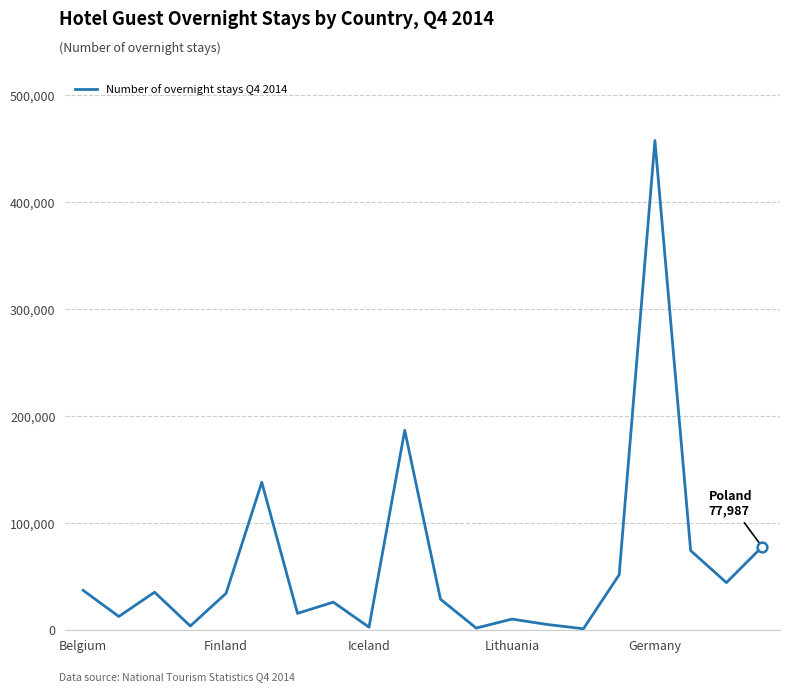

What is the greatest value displayed?

457762